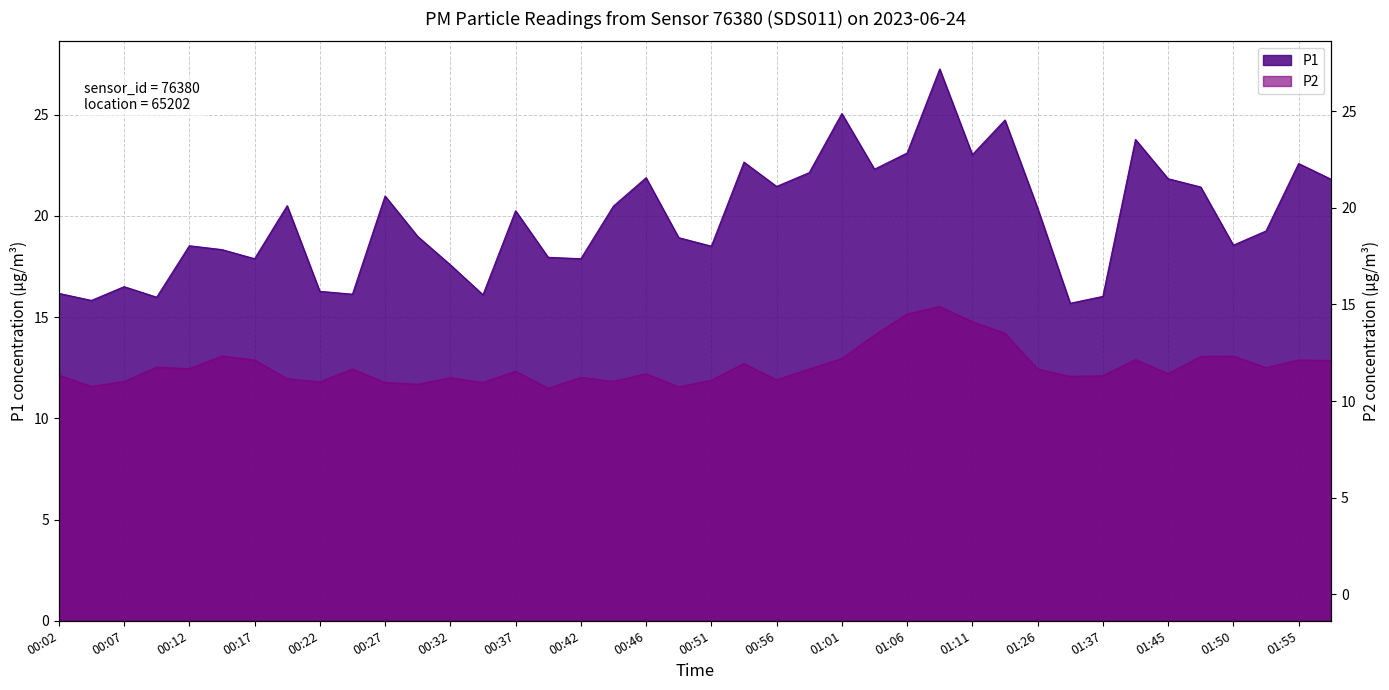

Which series has the largest total across all categories?

P1